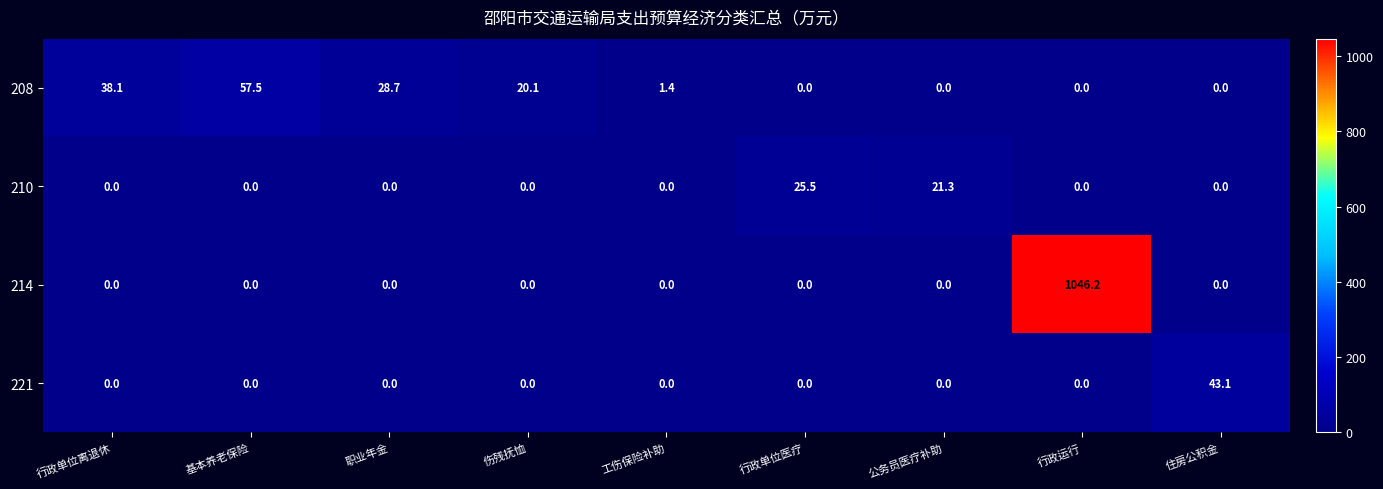

What is the approximate value of 208 at 行政单位离退休?

38.1